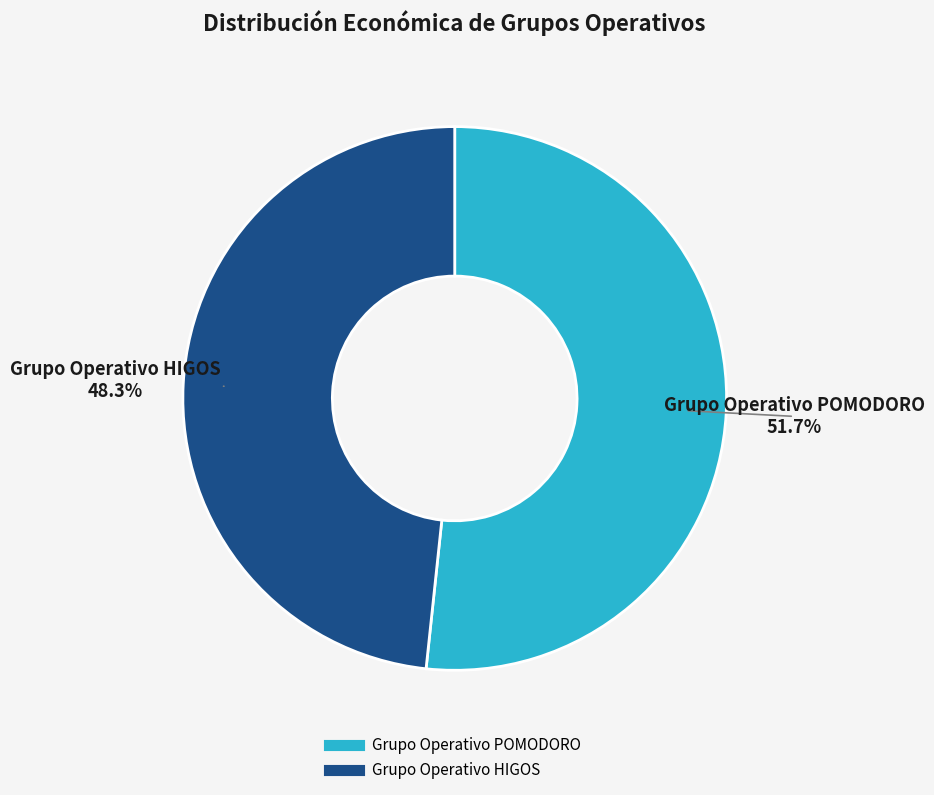

How many segments does this pie chart have?

2